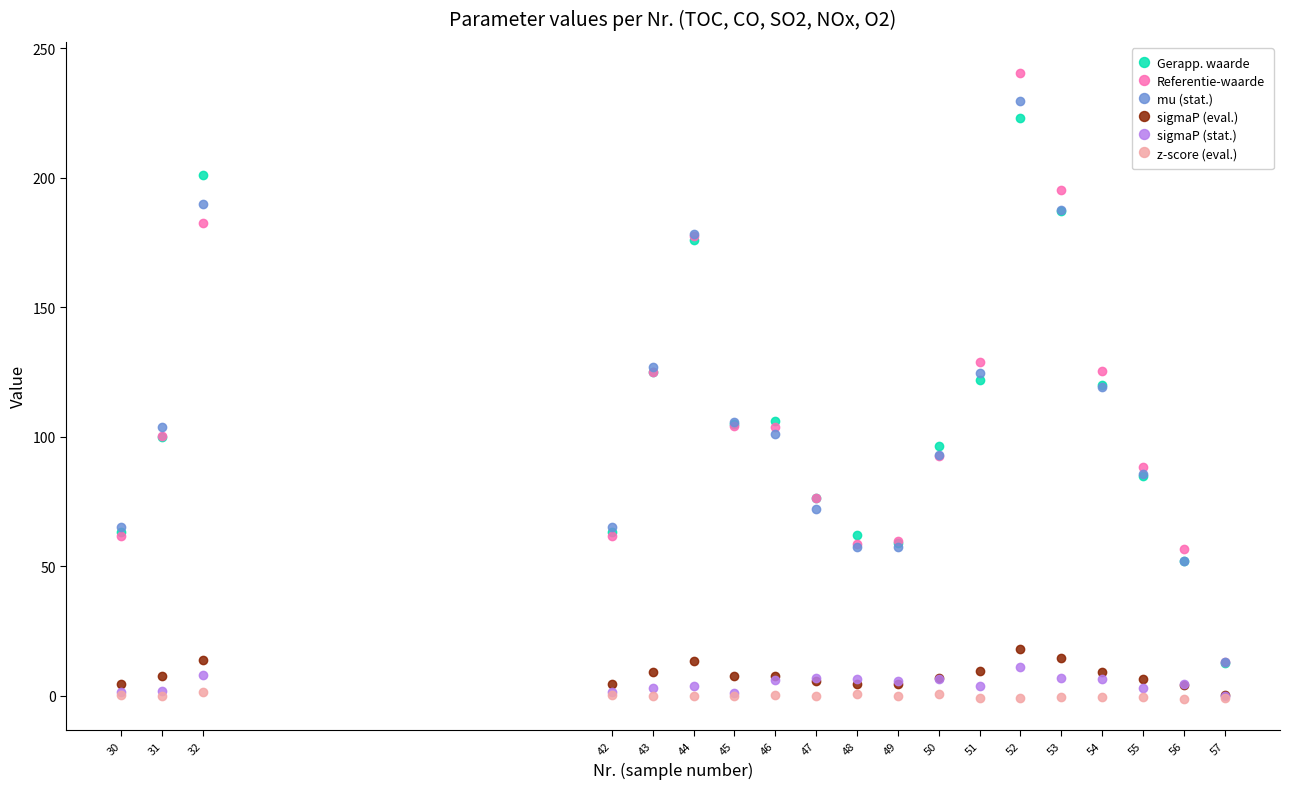

What is the smallest value displayed?

-1.1